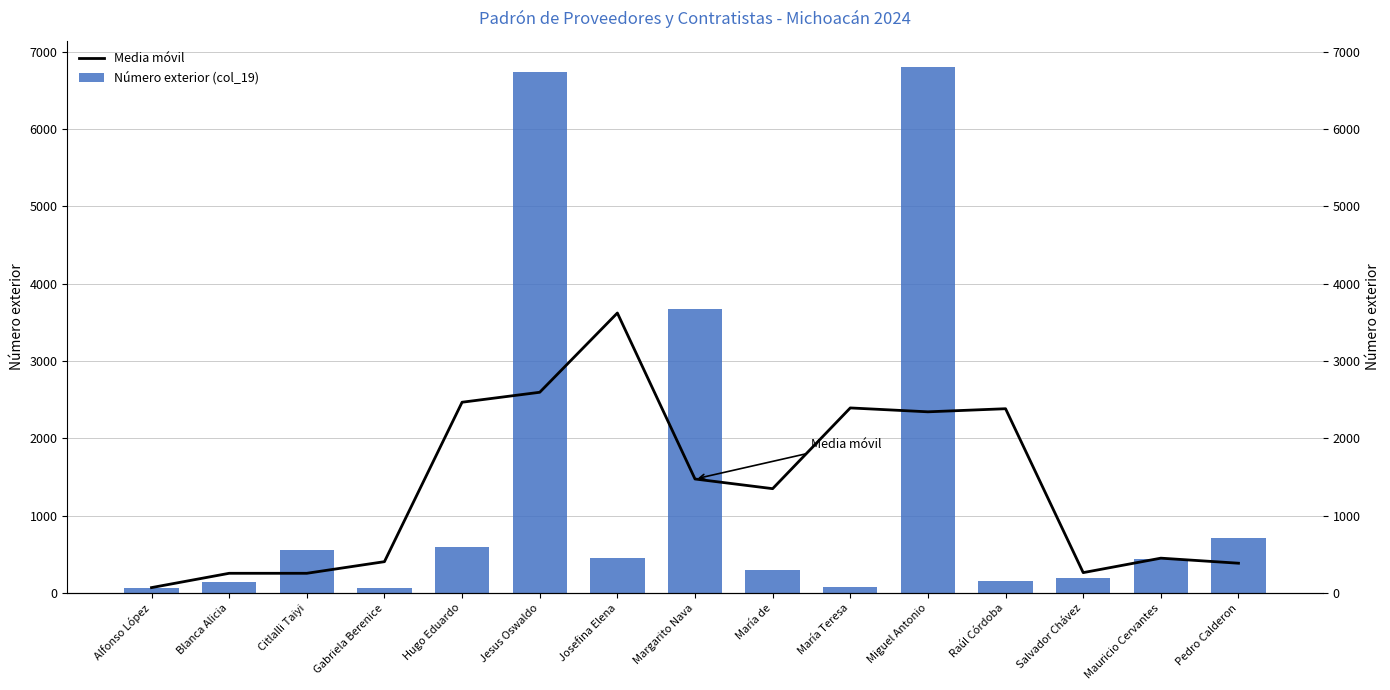

How many data points does each series have?

15